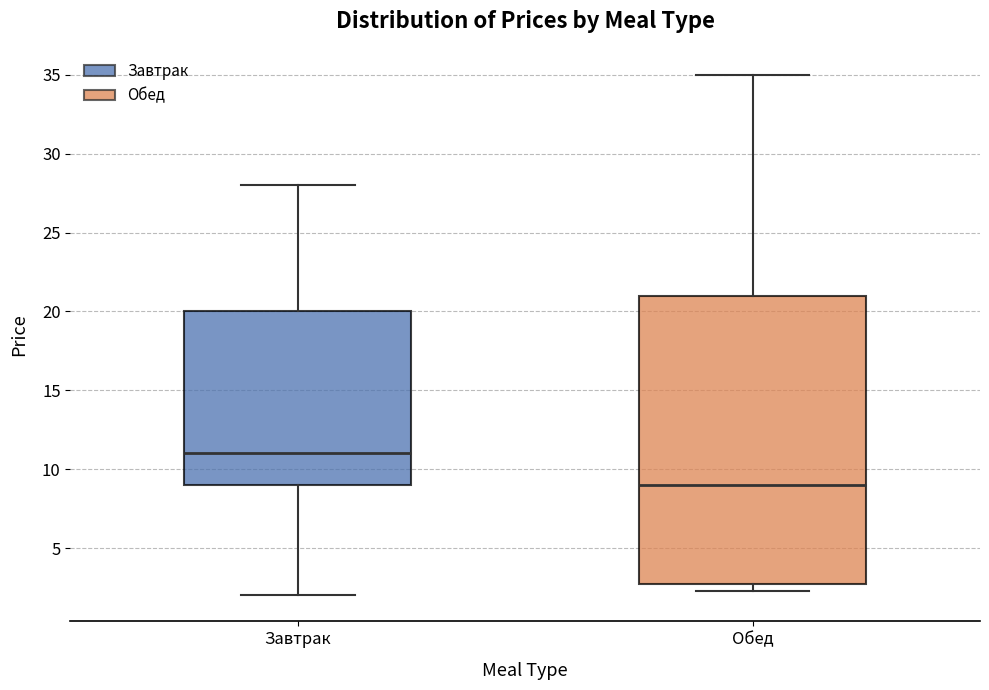

Which box is the tallest, from its lower edge to its upper edge?

Обед